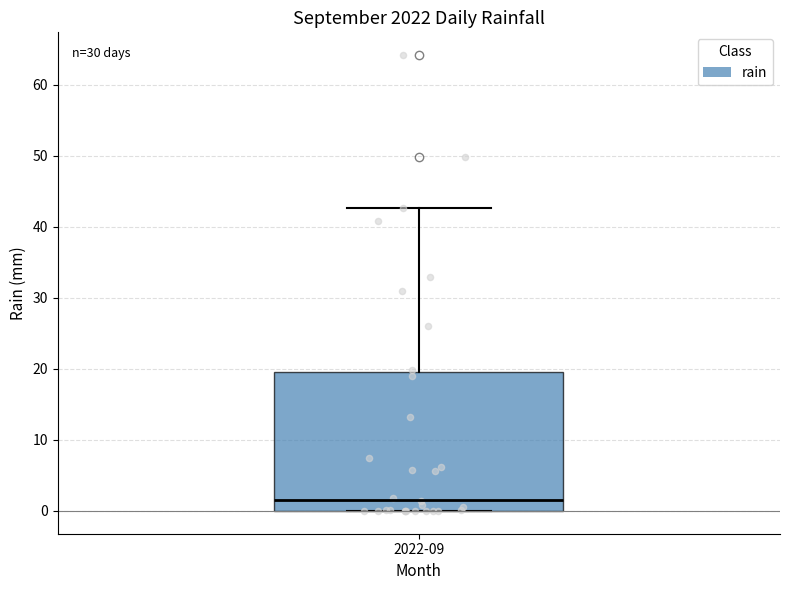

Read this box plot against the y-axis: the position of the median line, the range covered by the box, and the ends of both whiskers. The values are not printed on the chart, so give them approximately, as read against the axis.

median 2, box 0 to 20, whiskers 0 to 43